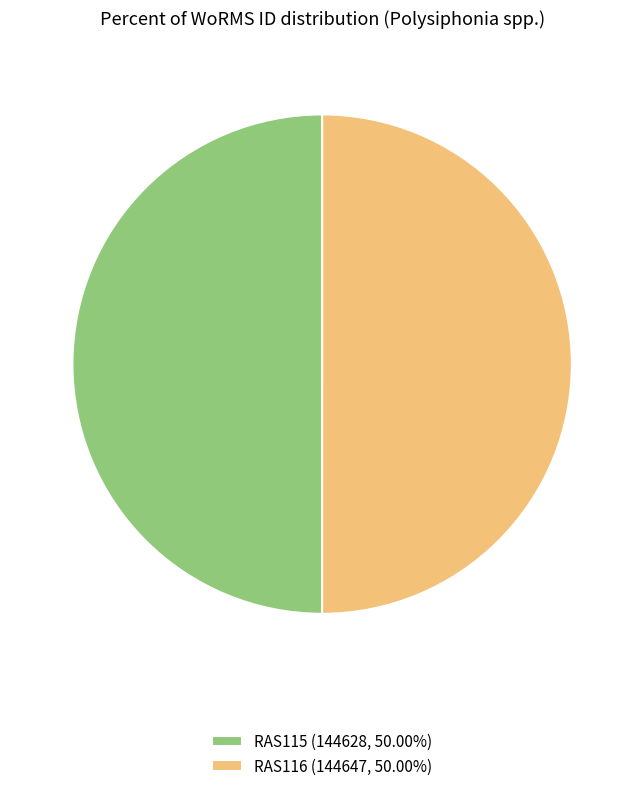

What is the ratio of the value at RAS116 (144647, 50.00%) to the value at RAS115 (144628, 50.00%)?

1.0